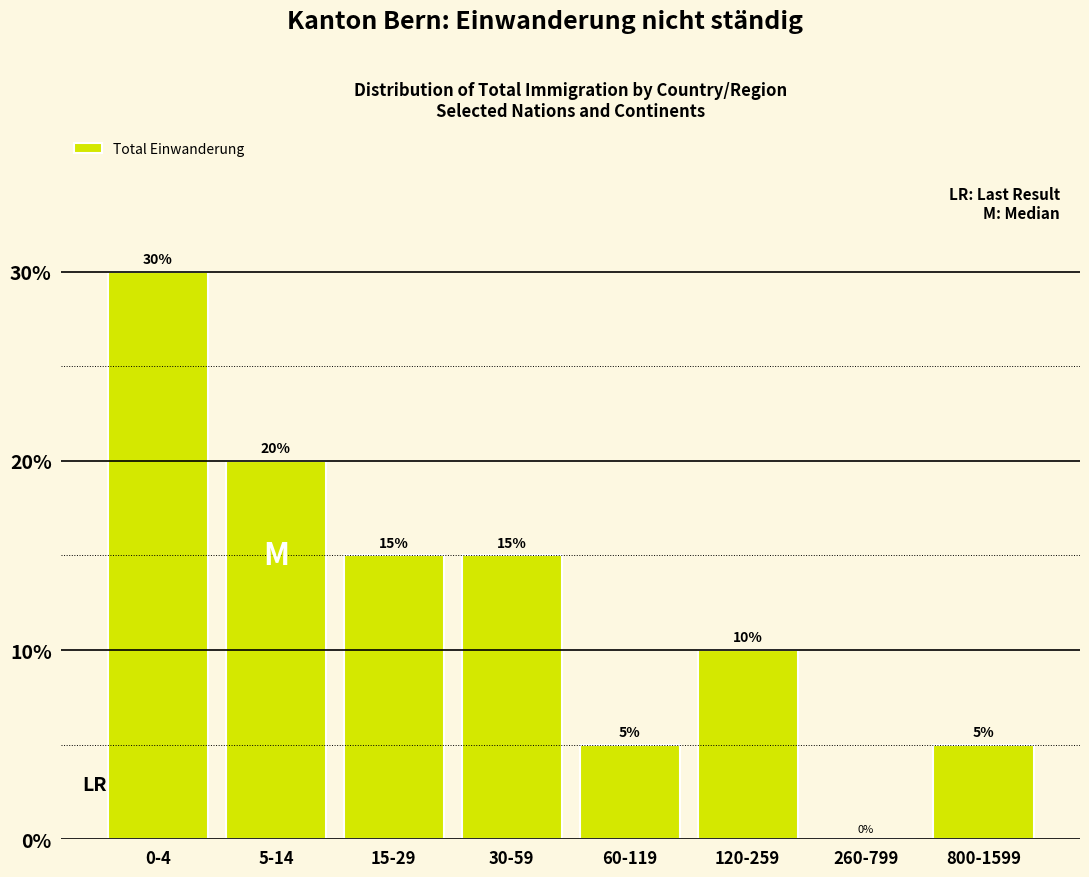

Reading right to left, extract all data points from this chart.

800-1599=5	260-799=0	120-259=10	60-119=5	30-59=15	15-29=15	5-14=20	0-4=30